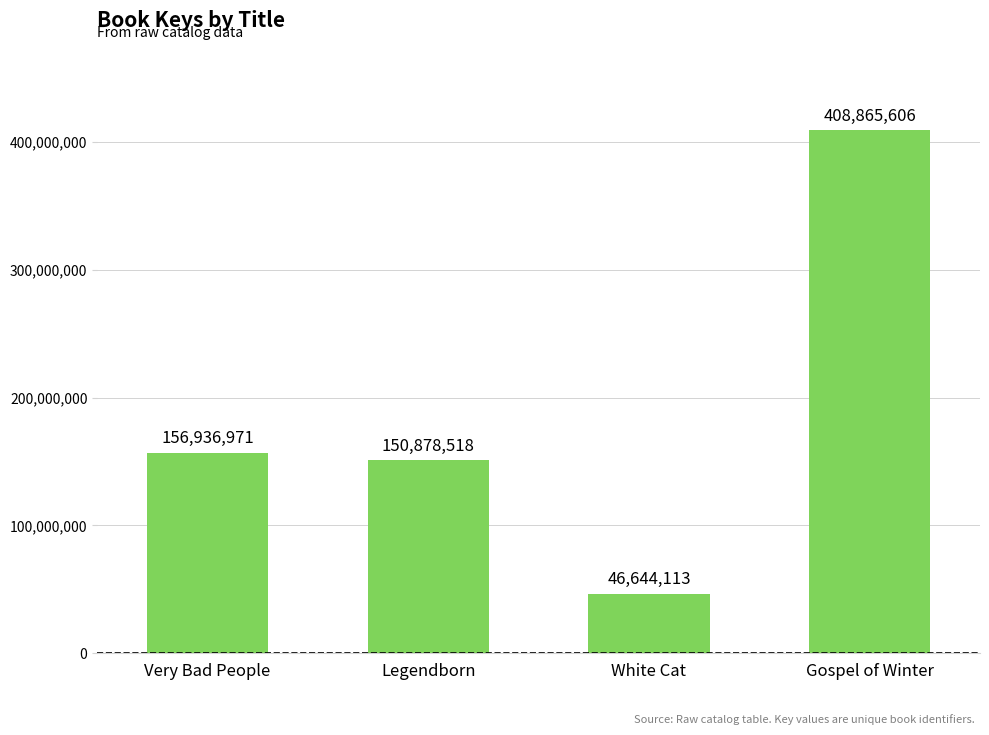

What is the label of the 4th bar from the right?

Very Bad People